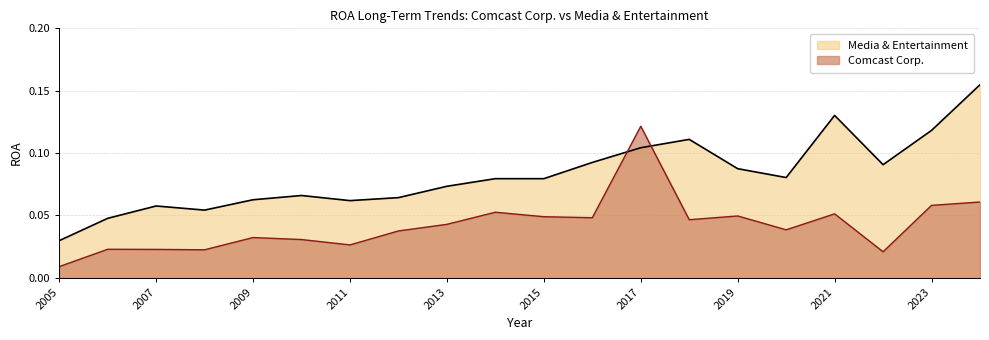

Is the value of Media & Entertainment at 2017 greater than the value of Comcast Corp. at 2015?

Yes